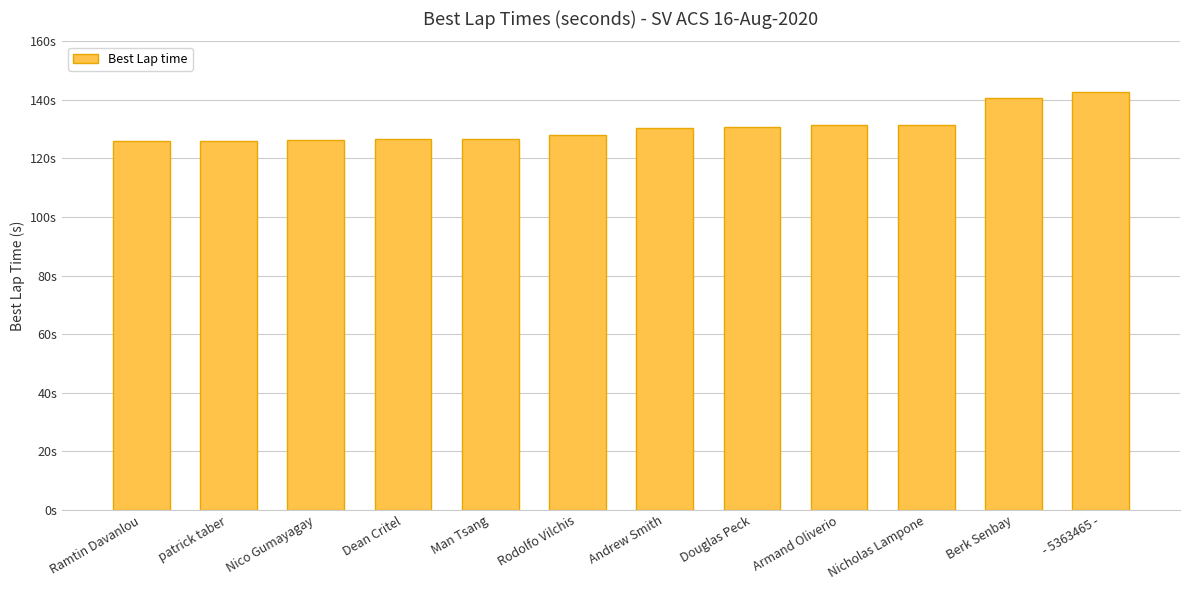

Reading left to right, what are all the values shown in this chart?

126.0	126.1	126.3	126.6	126.7	128.1	130.4	130.7	131.3	131.5	140.7	142.5